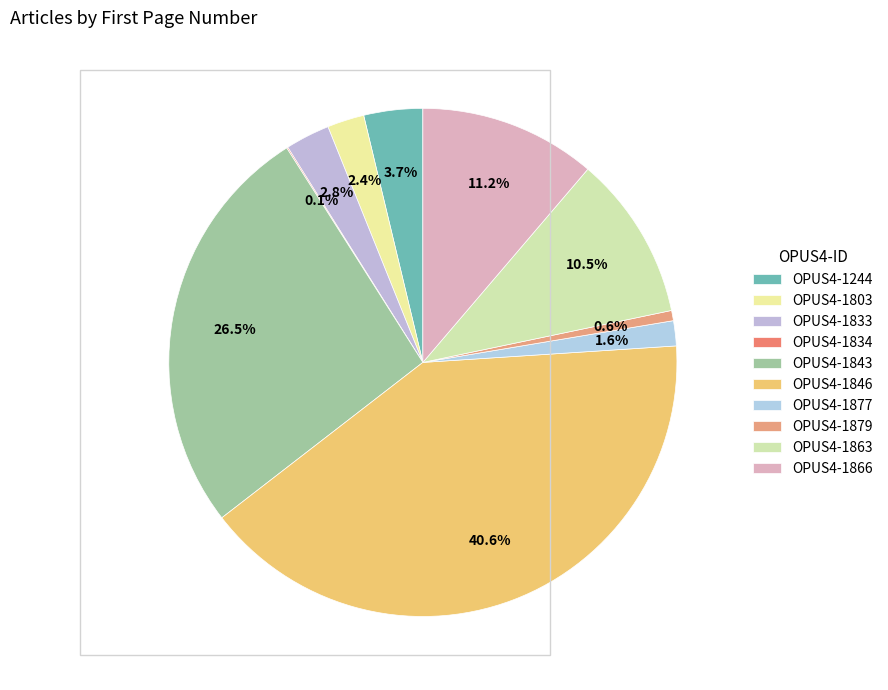

How many slices are in this pie chart?

10